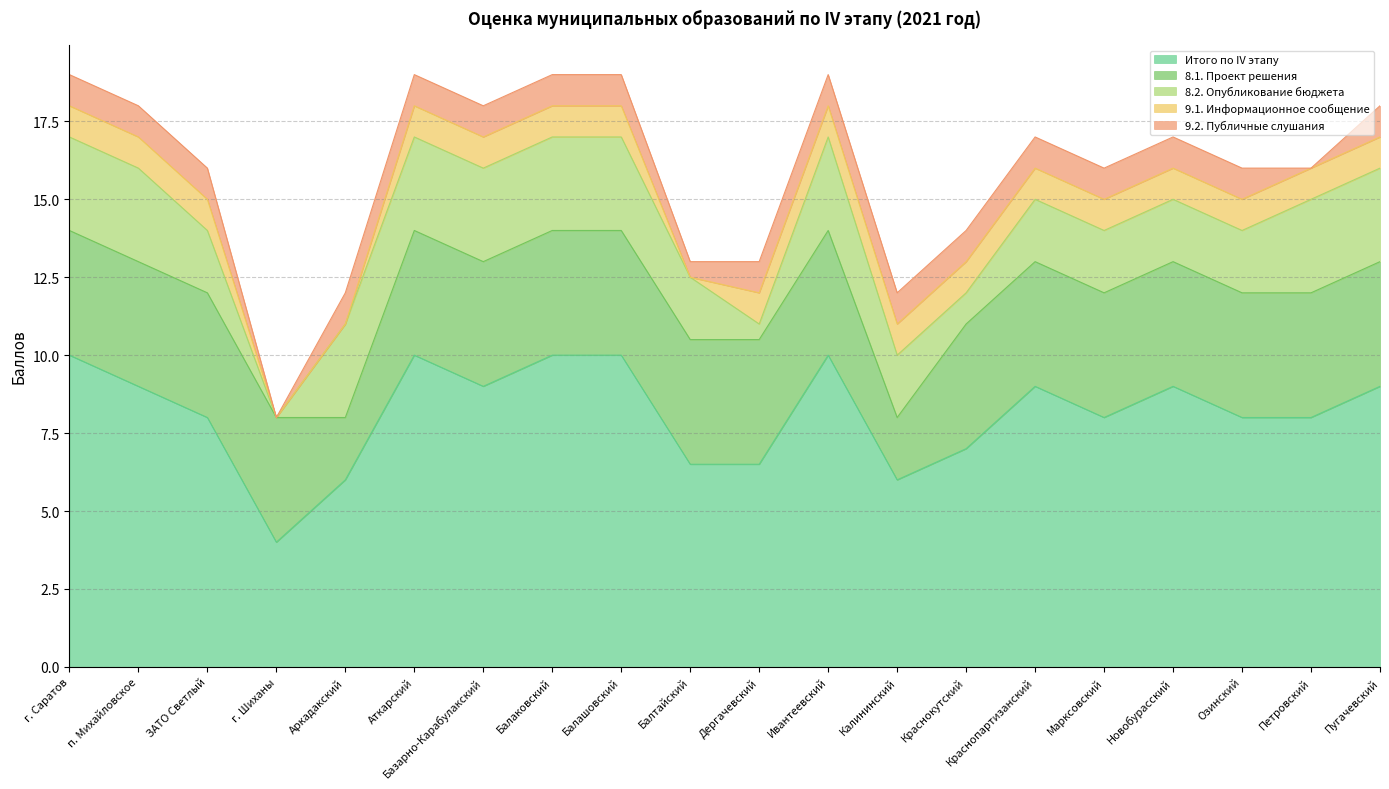

Between Балашовский and Новобурасский, which series saw the biggest shift?

Итого по IV этапу